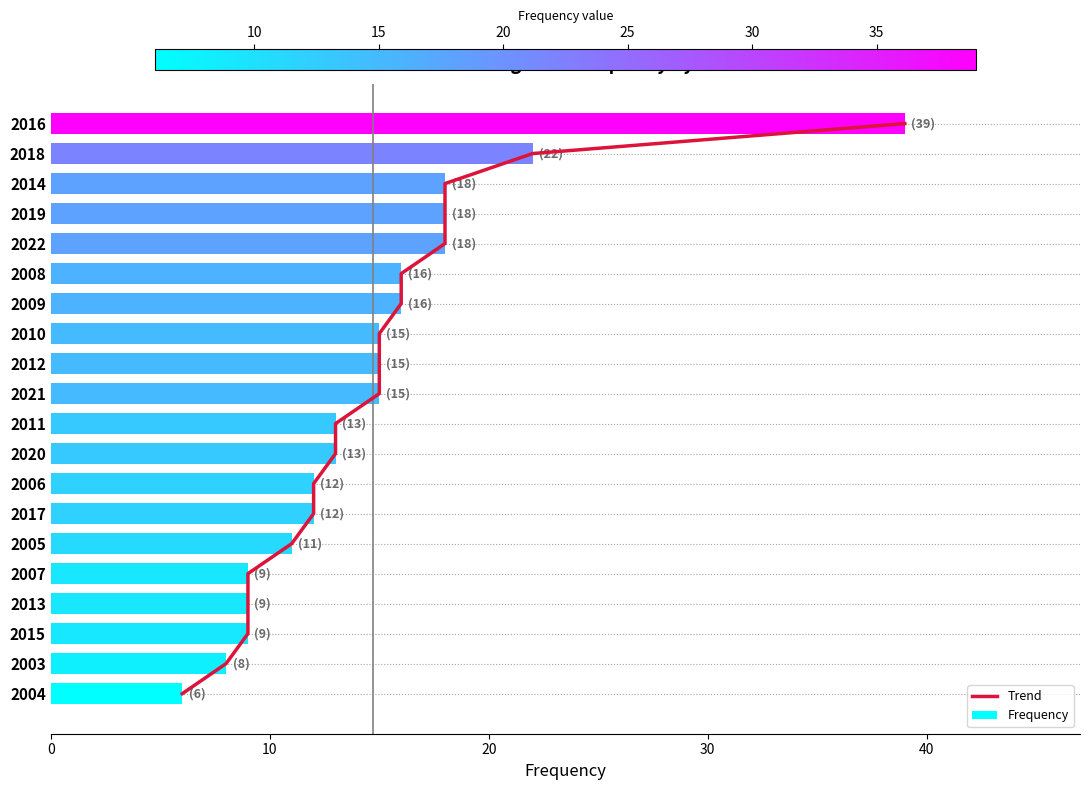

True or false: Frequency has a value of 14 at 20.

False